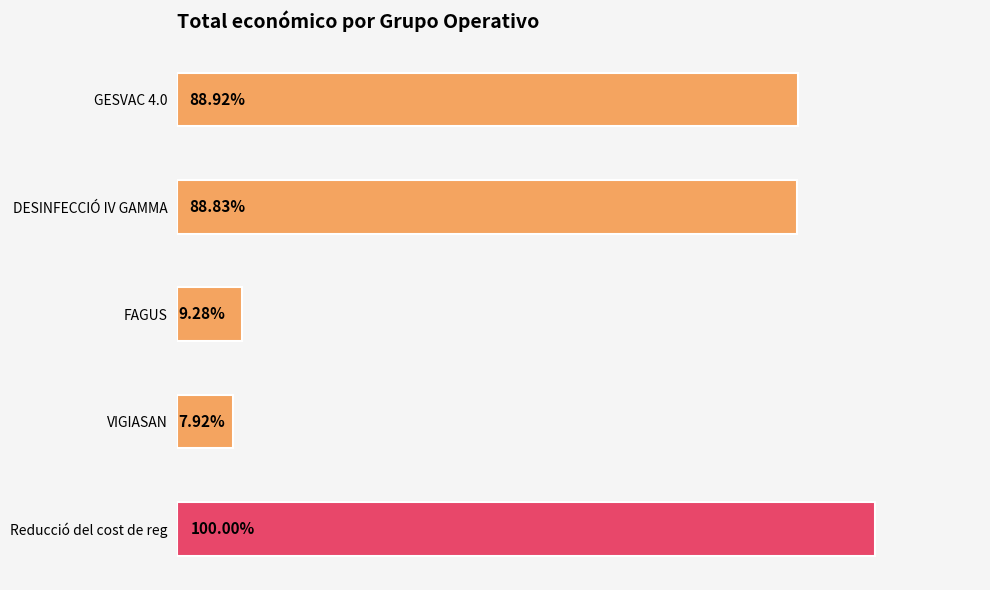

What is the greatest value displayed?

6062169